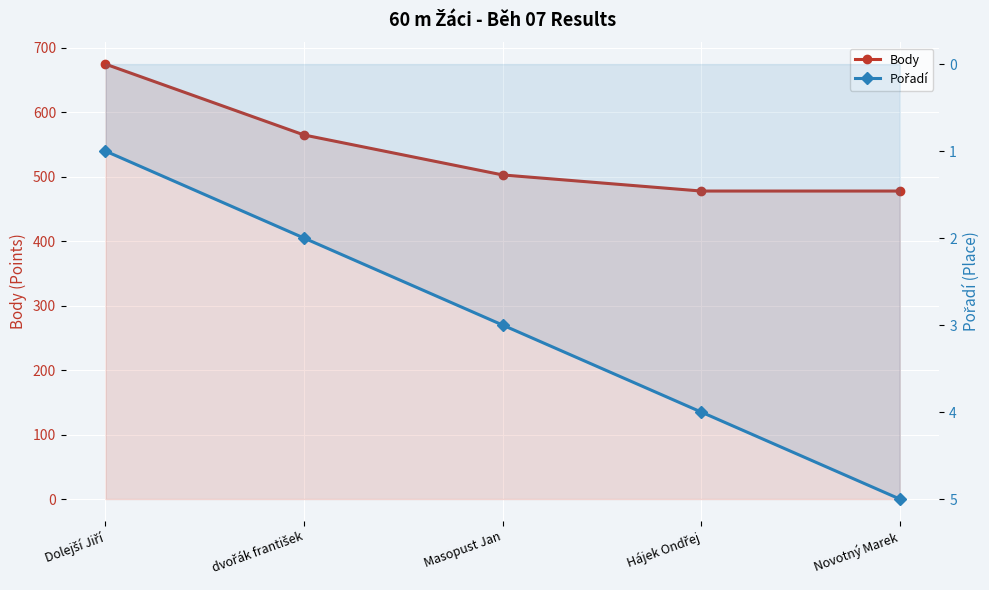

True or false: Pořadí and Body intersect in this chart.

False